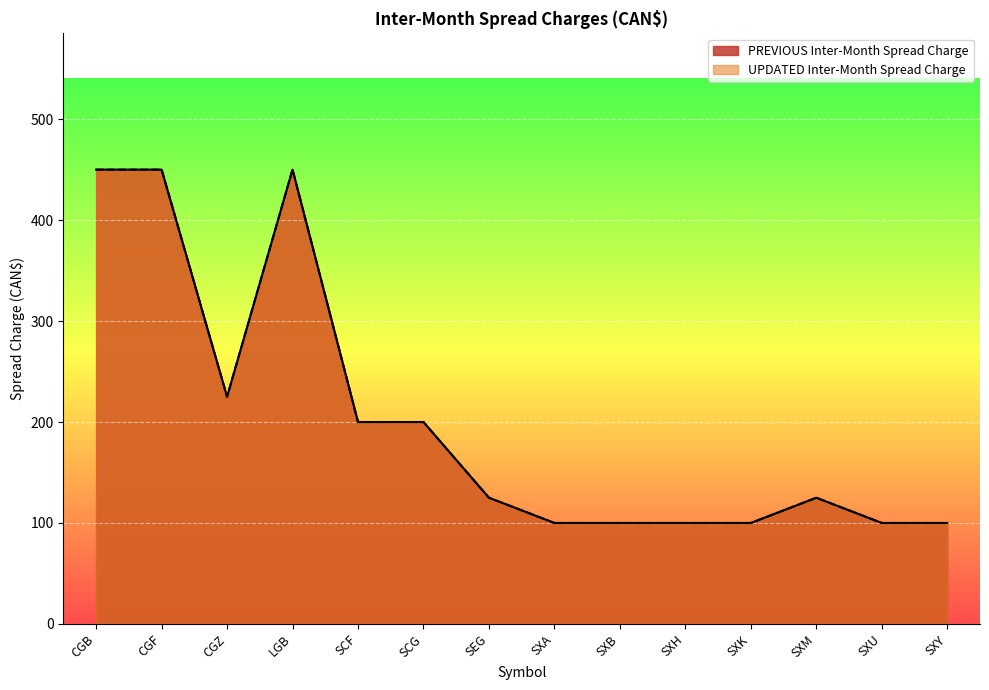

True or false: PREVIOUS Inter-Month Spread Charge has more than 2 points higher than both neighbors.

False